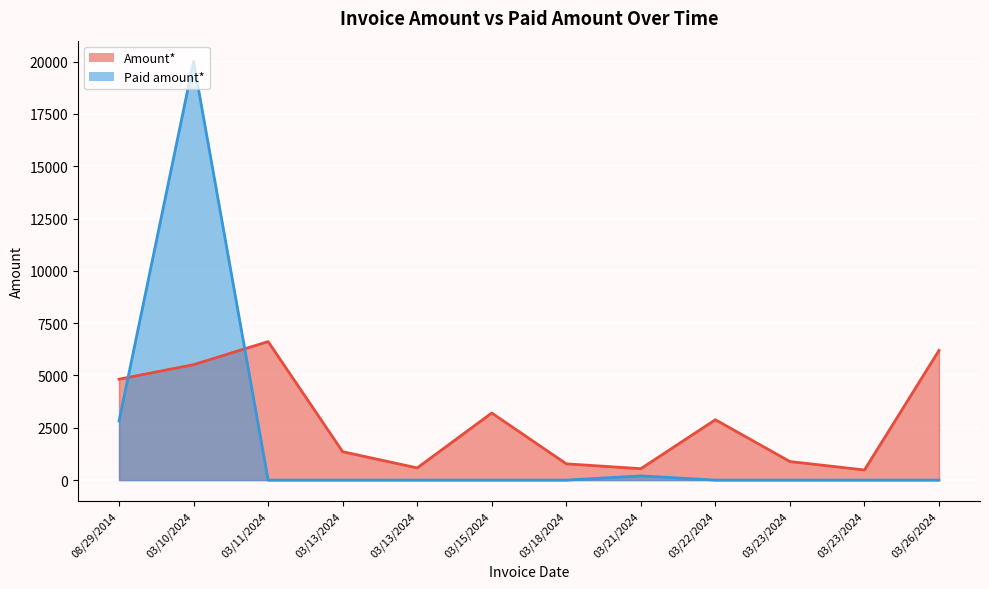

What is the sum of all Amount* values?

33880.9